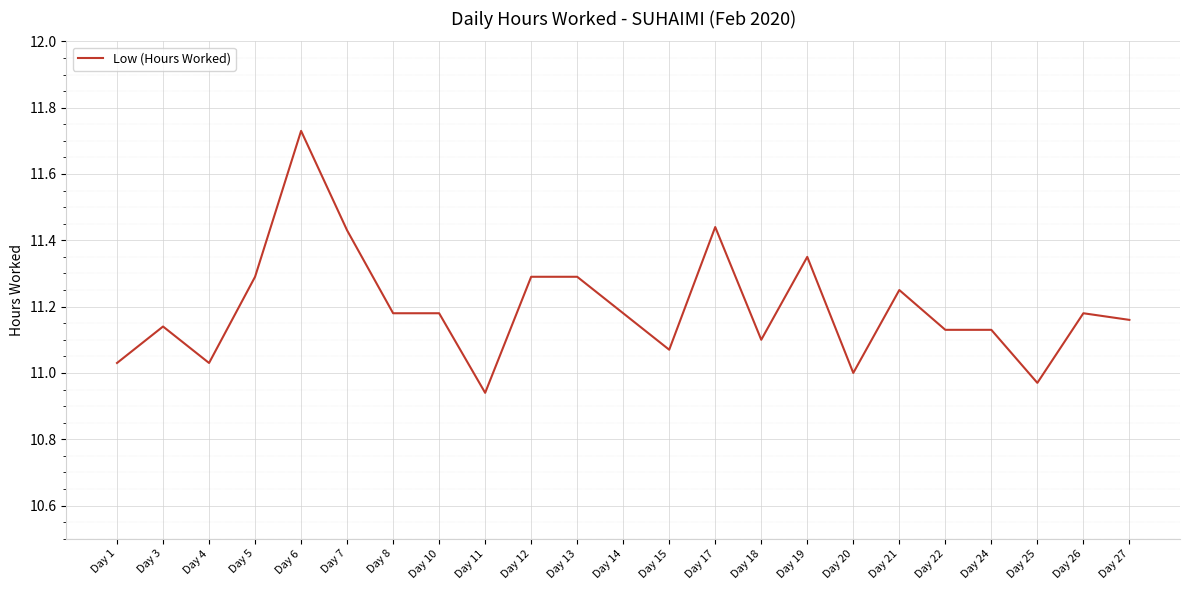

Between Day 26 and Day 15, which is larger?

Day 26